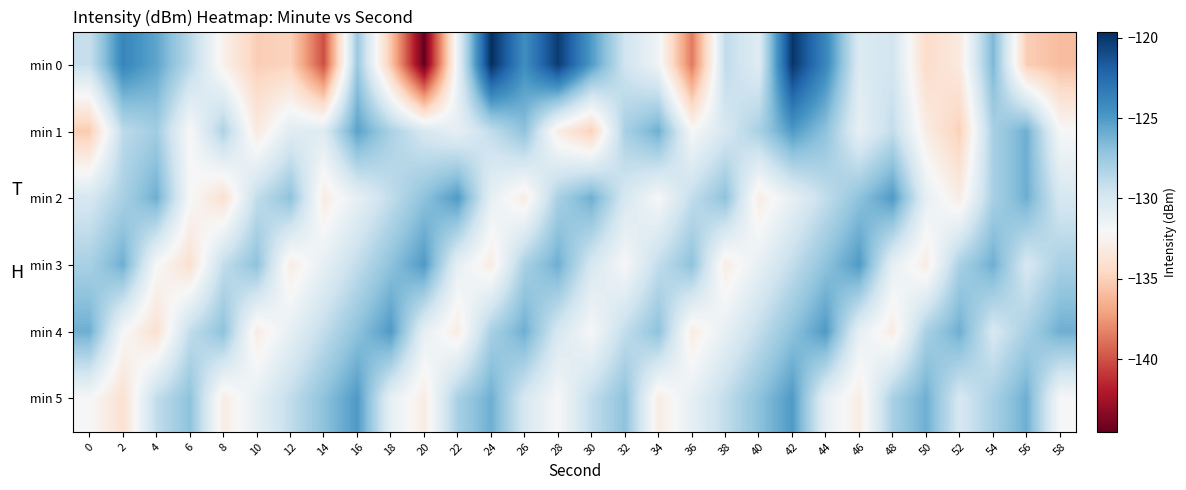

What is the difference between the highest and lowest values at 50?

8.3